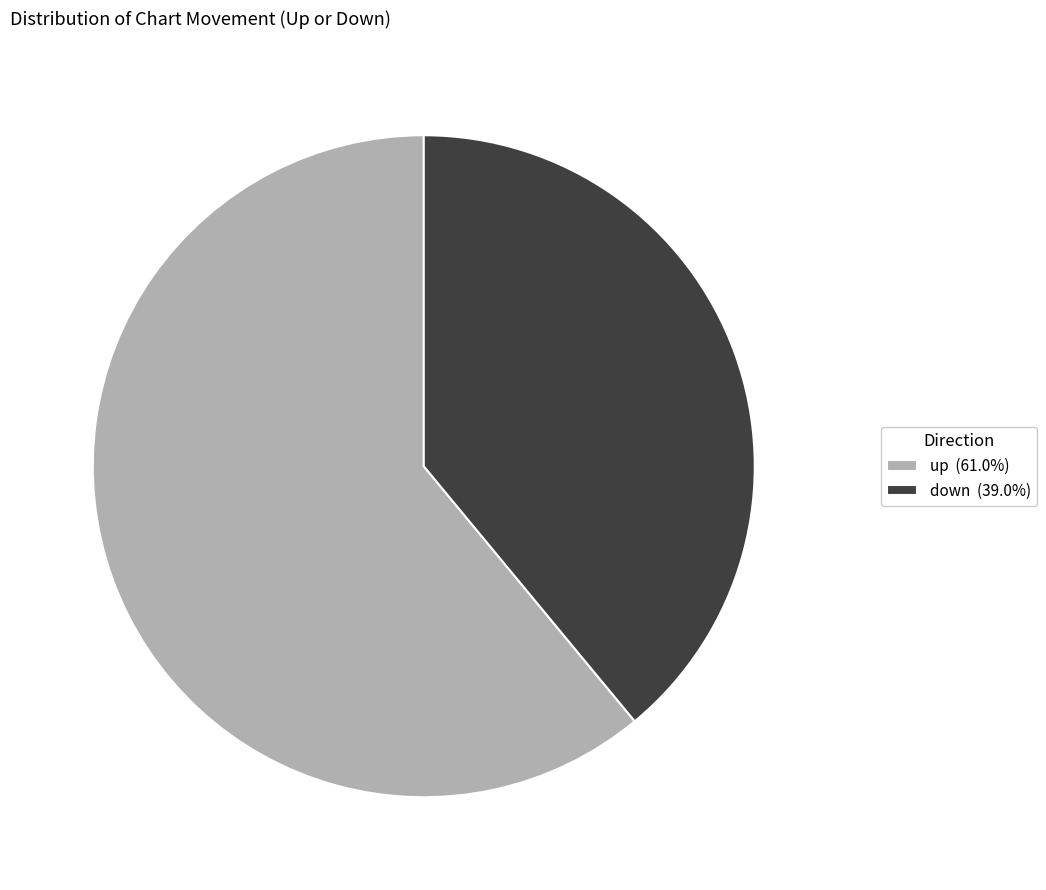

What is the ratio of the value at up (61.0%) to the value at down (39.0%)?

1.6